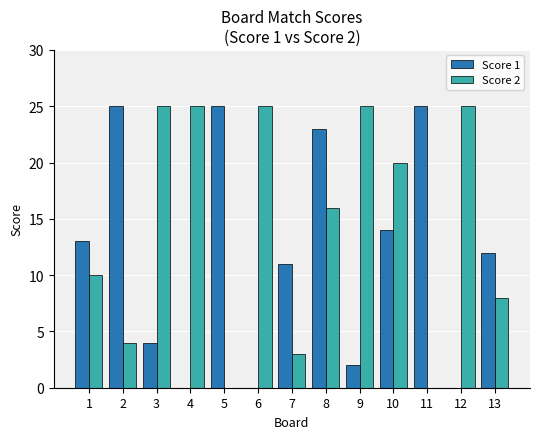

At which category is the sum across all series the highest?

8